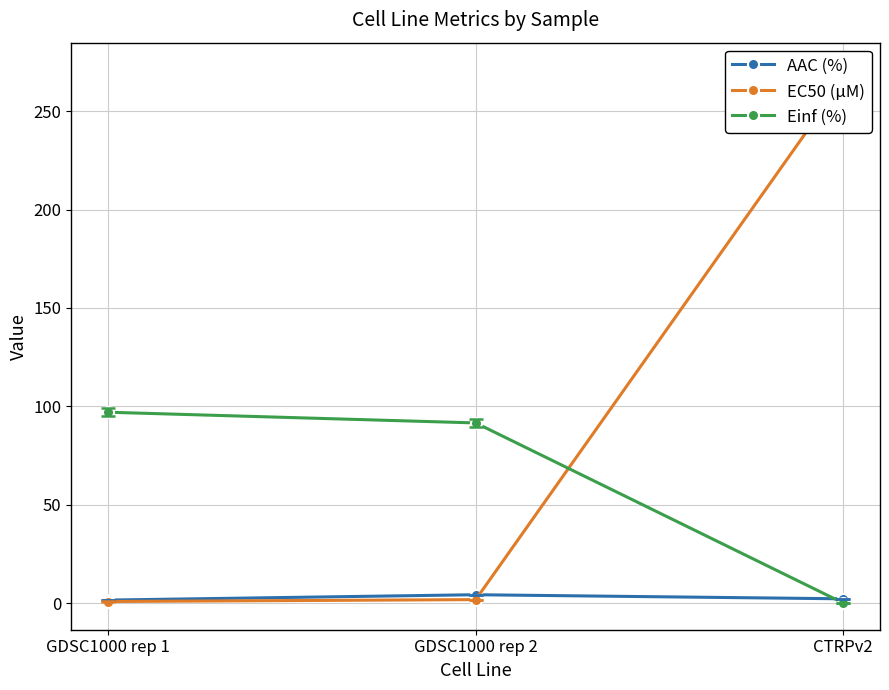

Which has a higher value, GDSC1000 rep 2 or CTRPv2?

GDSC1000 rep 2